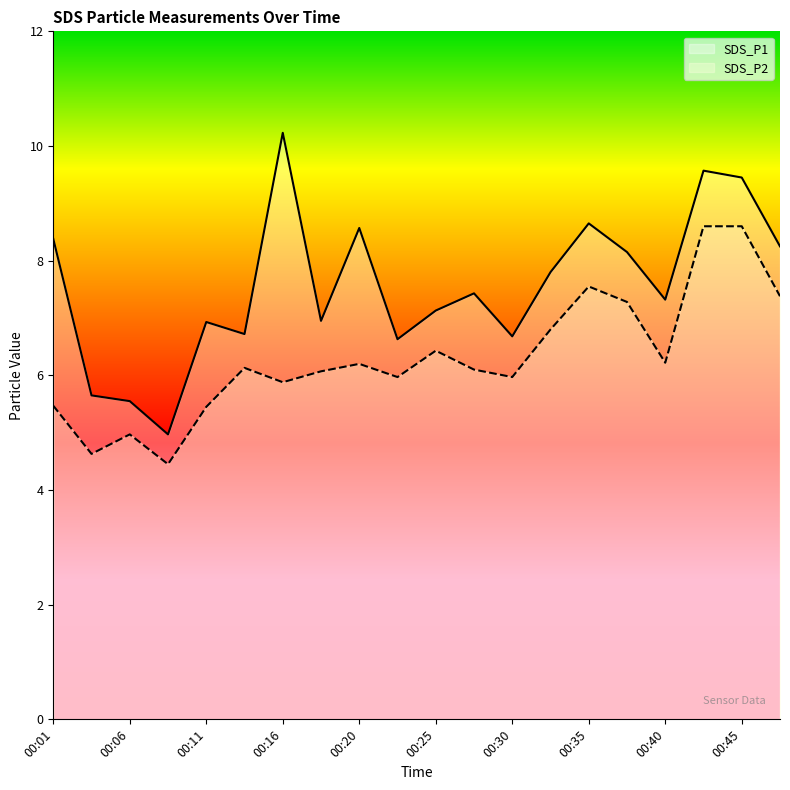

True or false: SDS_P1 and SDS_P2 cross at least once.

False